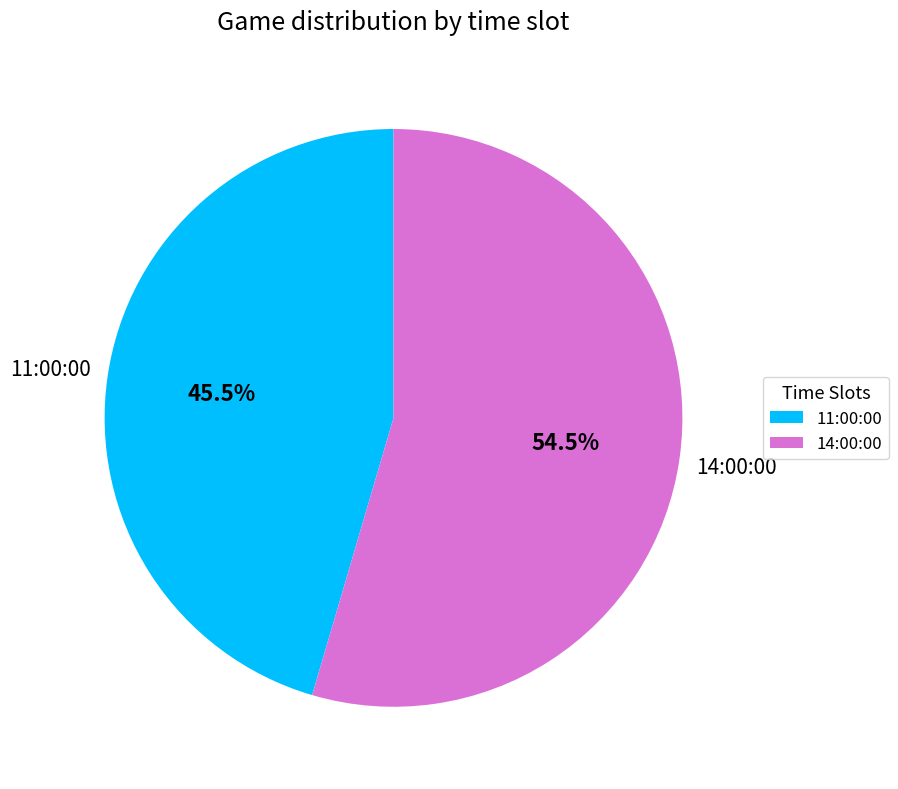

Which slice is the smallest?

11:00:00